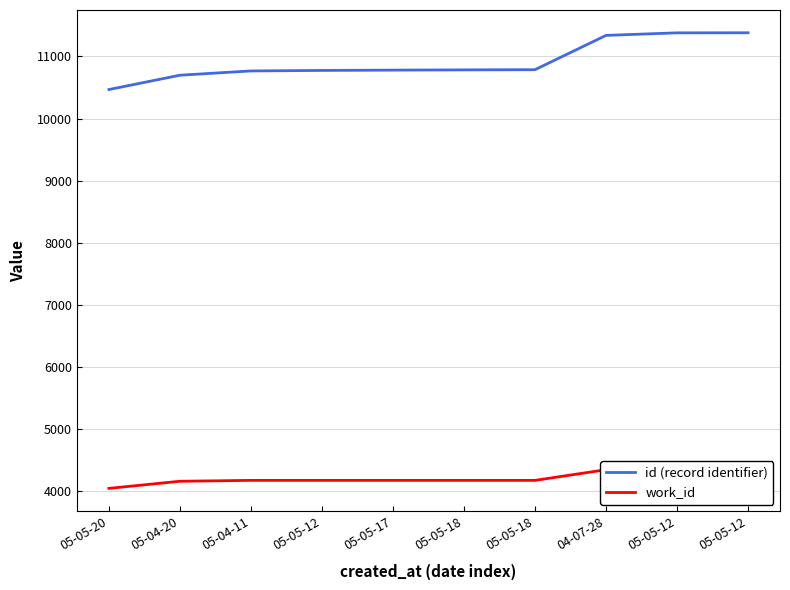

The value of work_id at 05-05-12 is 4167. True or false?

True